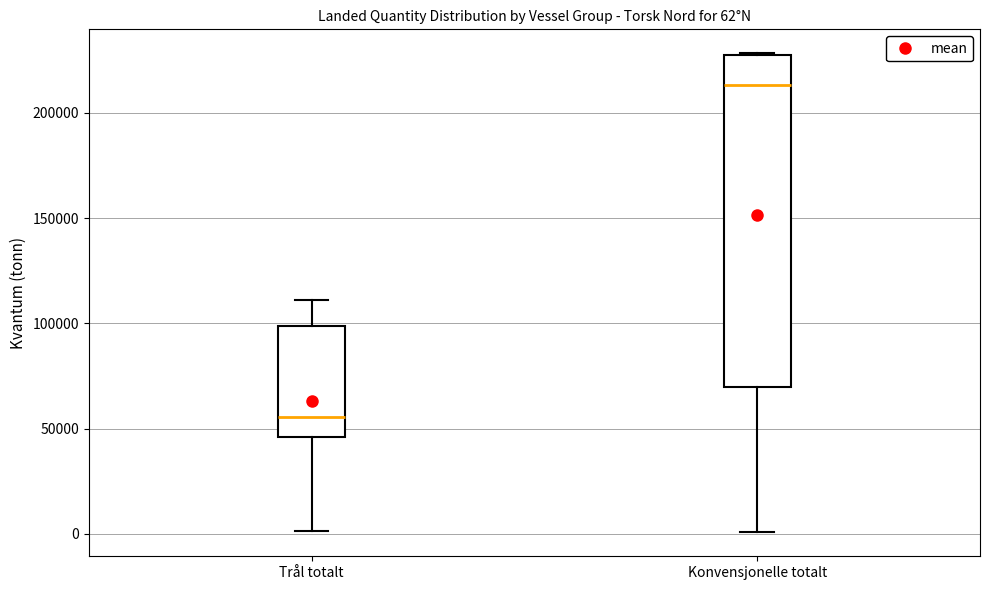

Comparing the boxes themselves (not the whiskers), which one is the tallest?

Konvensjonelle totalt